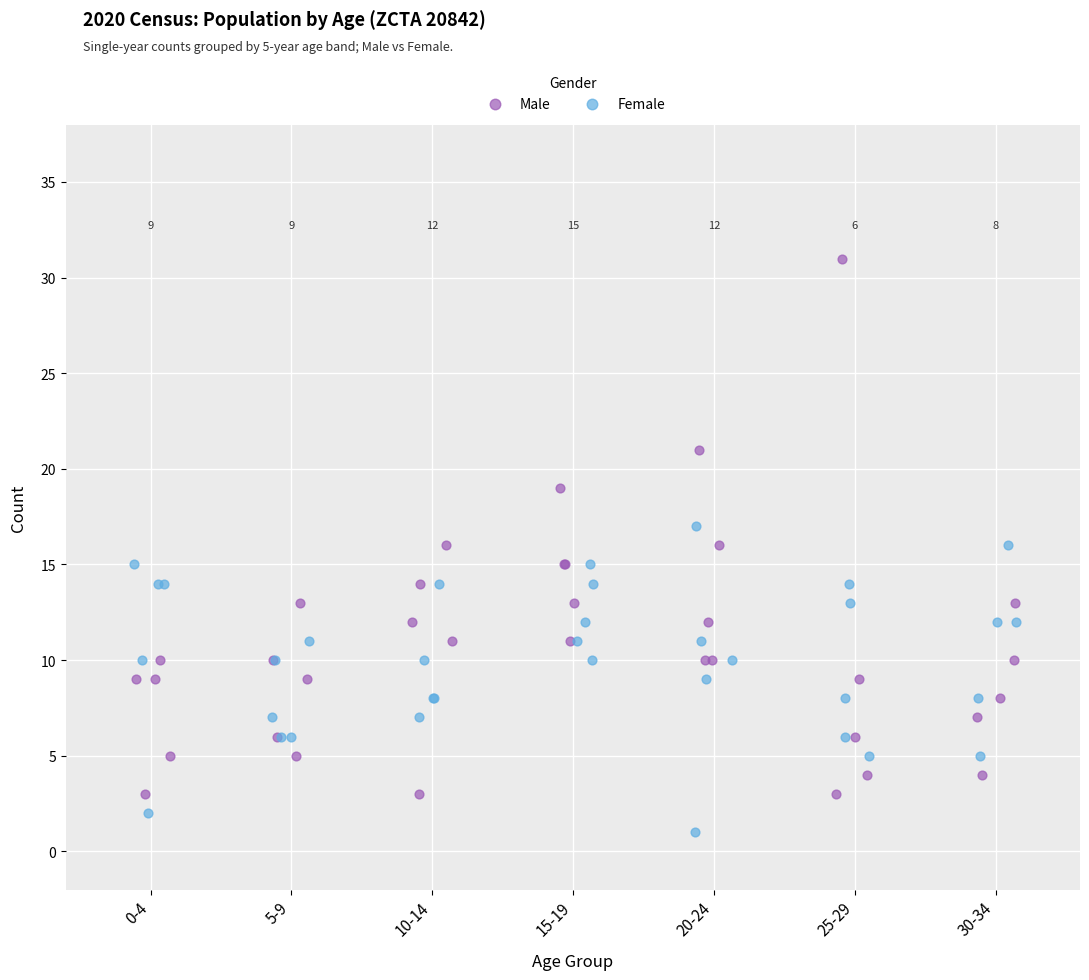

What are all the series names shown in the legend?

Male, Female